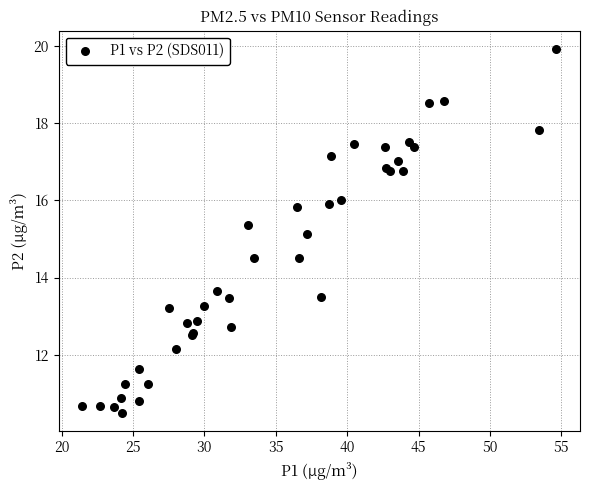

What Y value in the scatter plot is closest to 15?

15.1